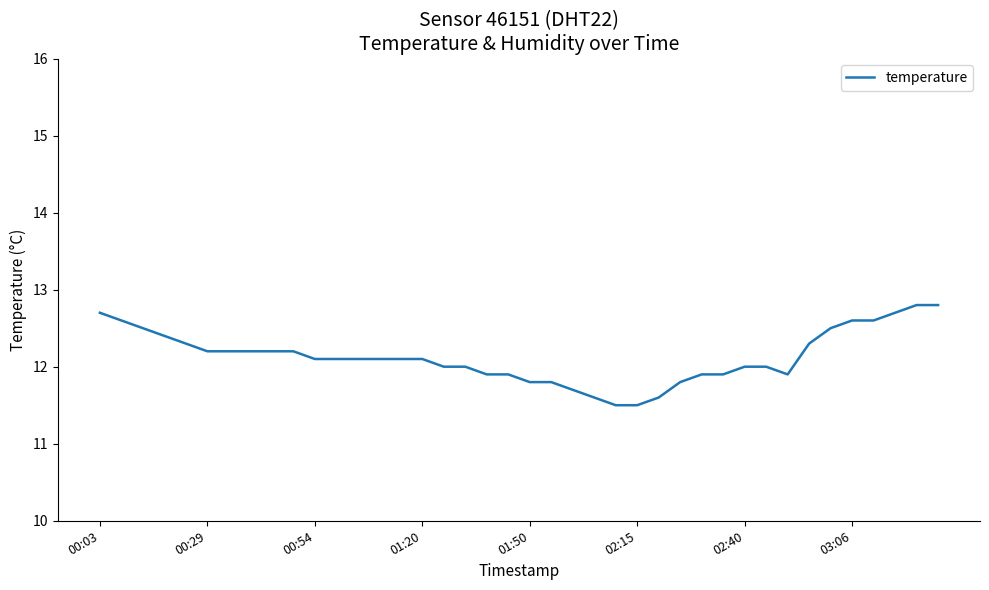

What is the average value?

12.1